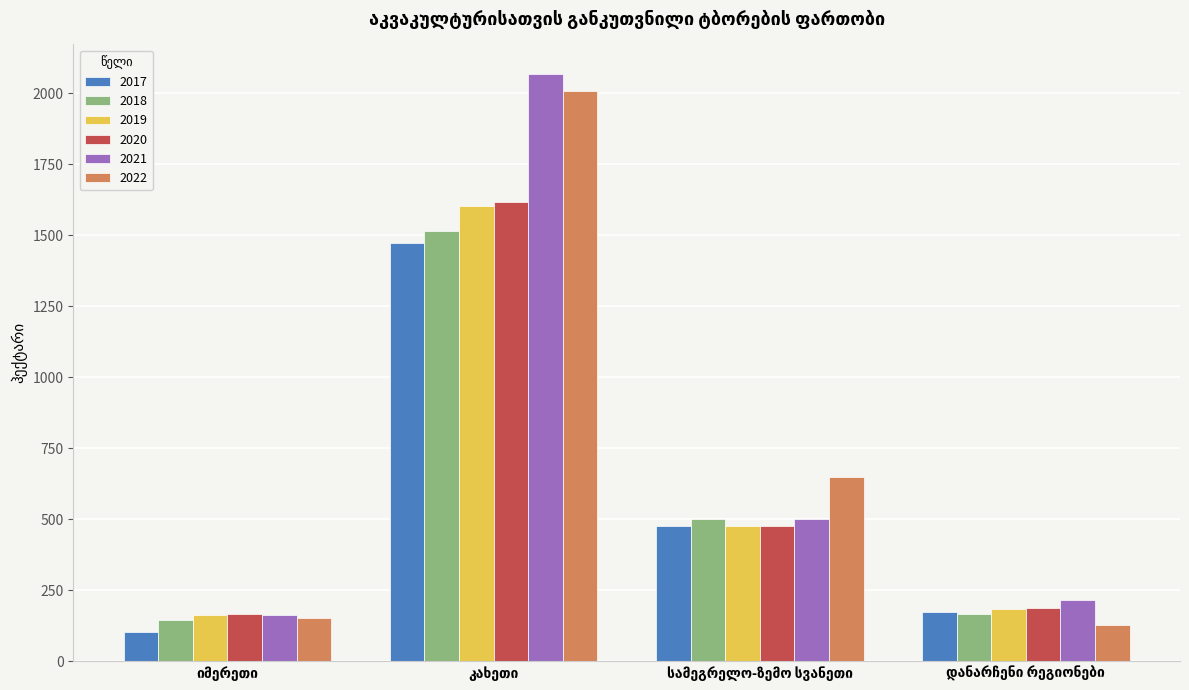

What is the difference between the maximum and minimum values in the 2018 series?

1370.1